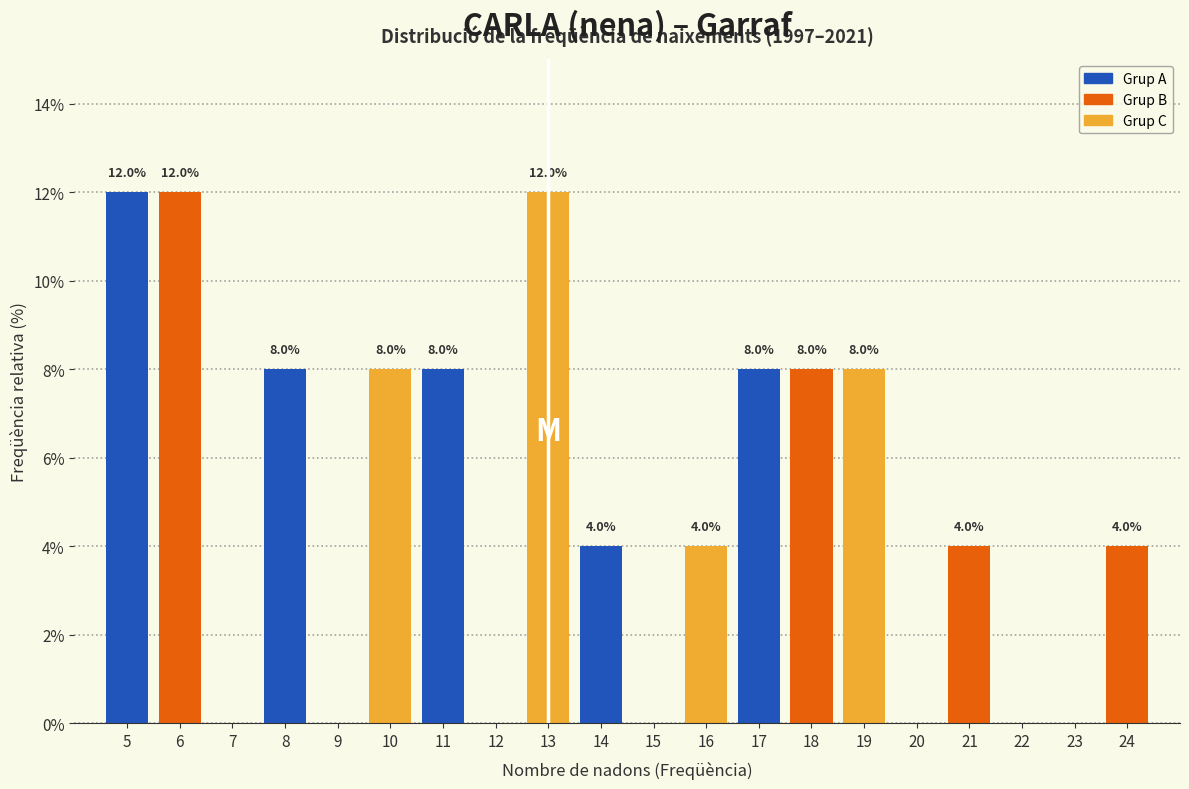

Reading left to right, what are all the values shown in this chart?

5=12	6=12	7=0	8=8	9=0	10=8	11=8	12=0	13=12	14=4	15=0	16=4	17=8	18=8	19=8	20=0	21=4	22=0	23=0	24=4